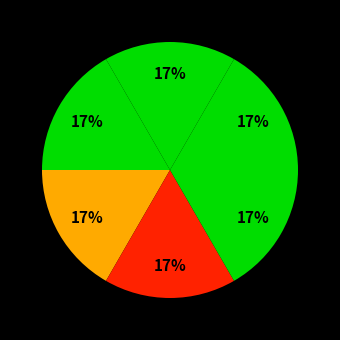

How many segments does this pie chart have?

6